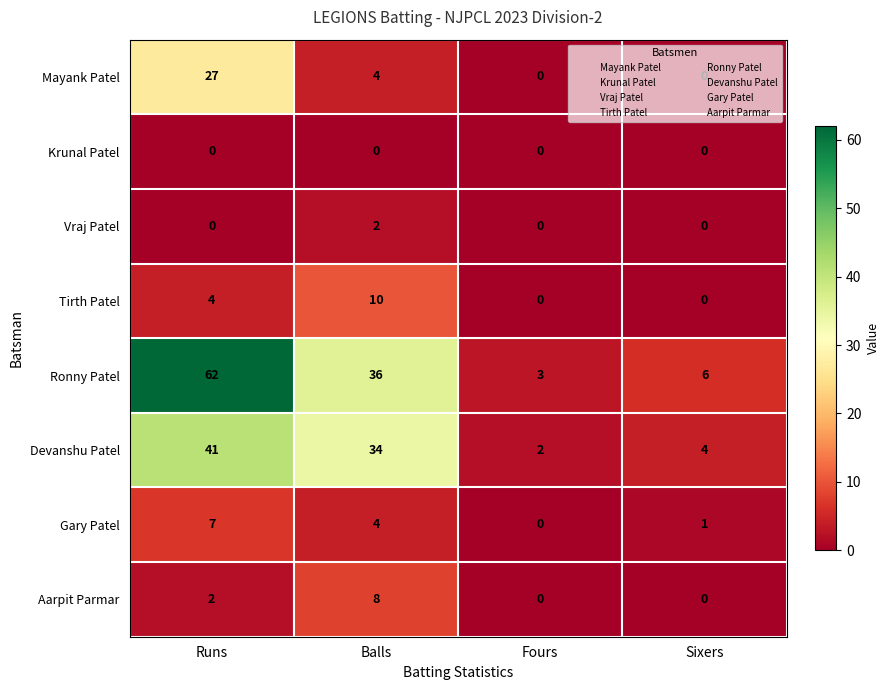

What is the total value across all series at Fours?

5